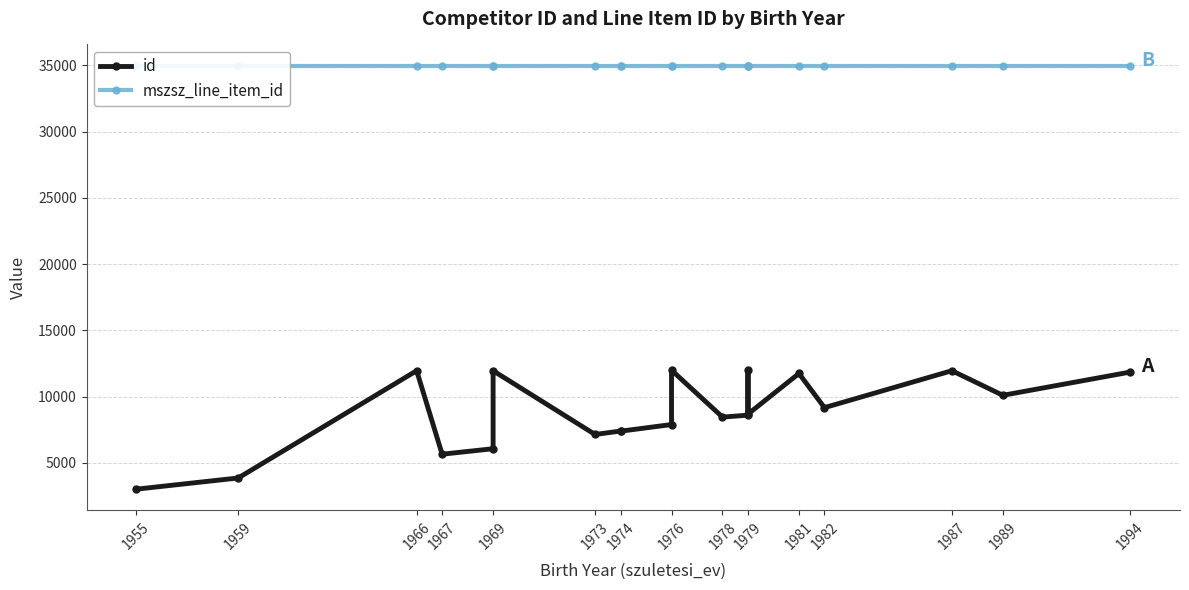

What is the value of the mszsz_line_item_id point at the 15th from the left?

34976